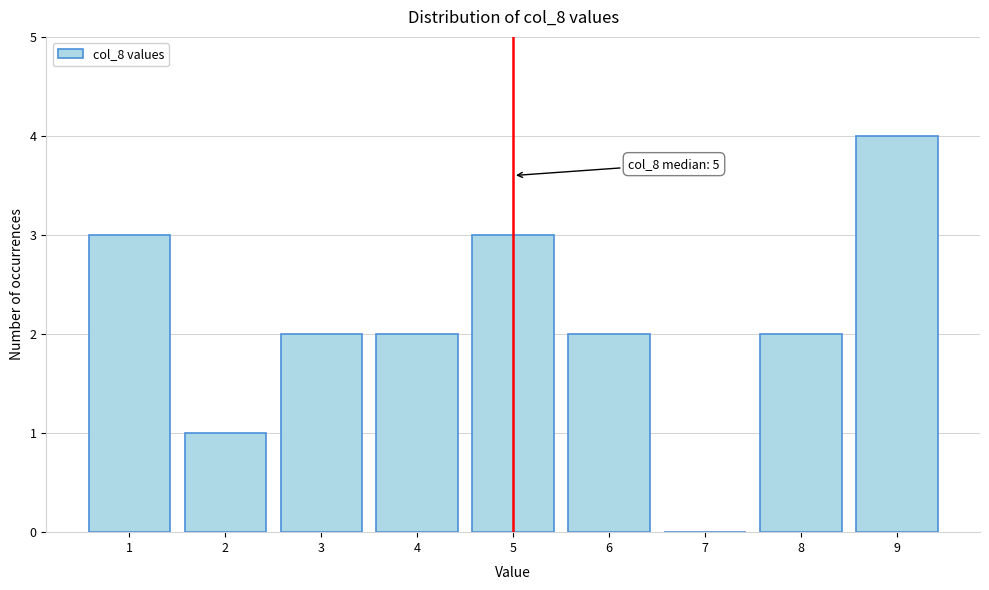

Over which range of the x-axis is the bar tallest?

8.5 to 9.5